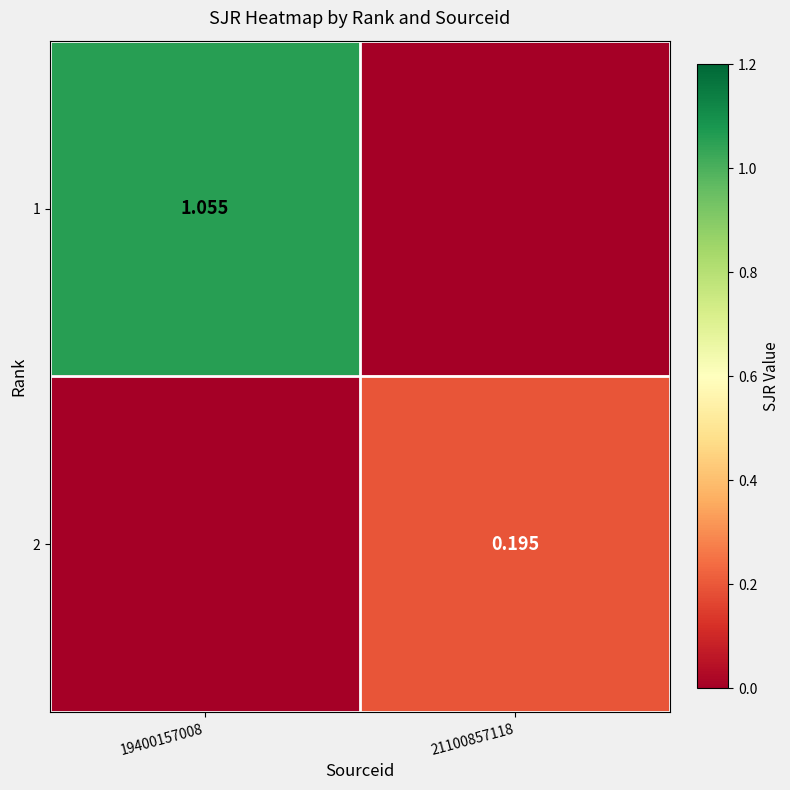

List the series in order of their overall mean, lowest first.

2, 1